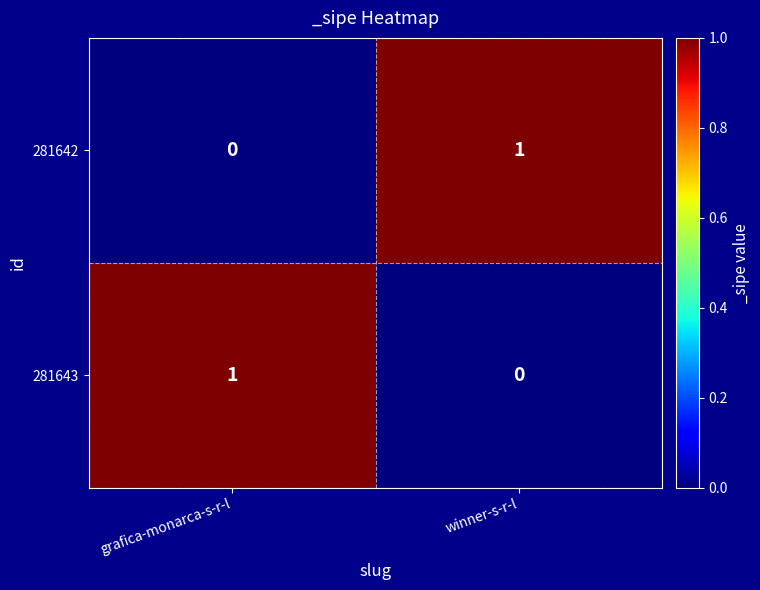

The 281643 series shows 0 at winner-s-r-l. True or false?

True